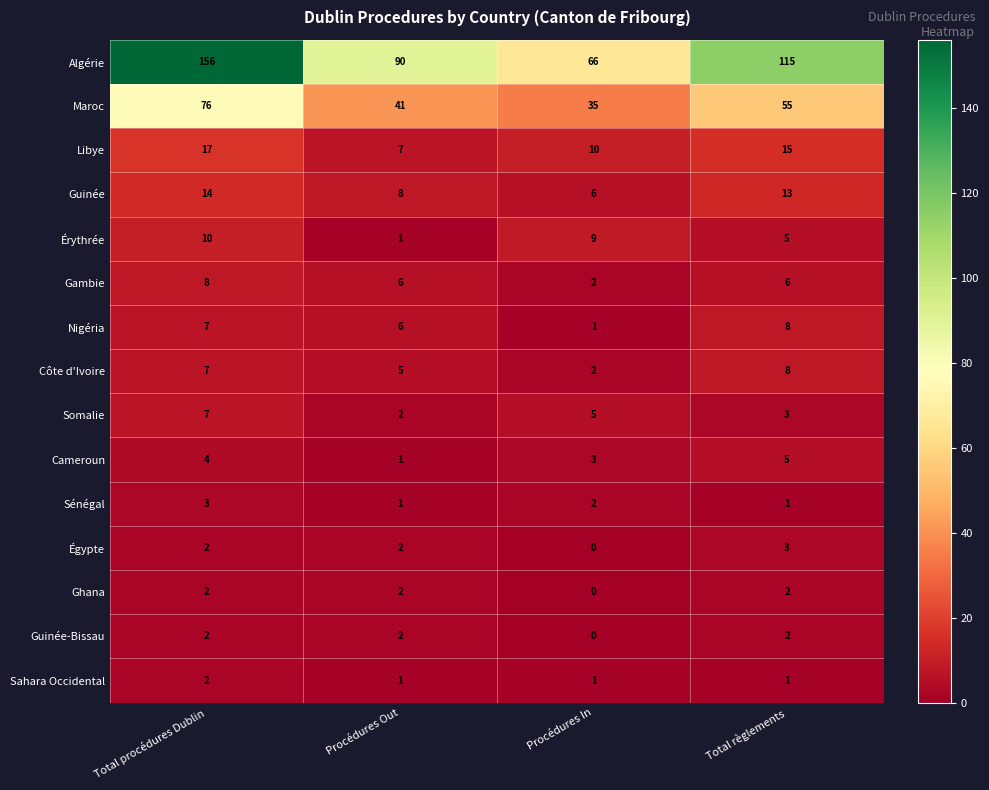

What is the maximum value for Cameroun?

5